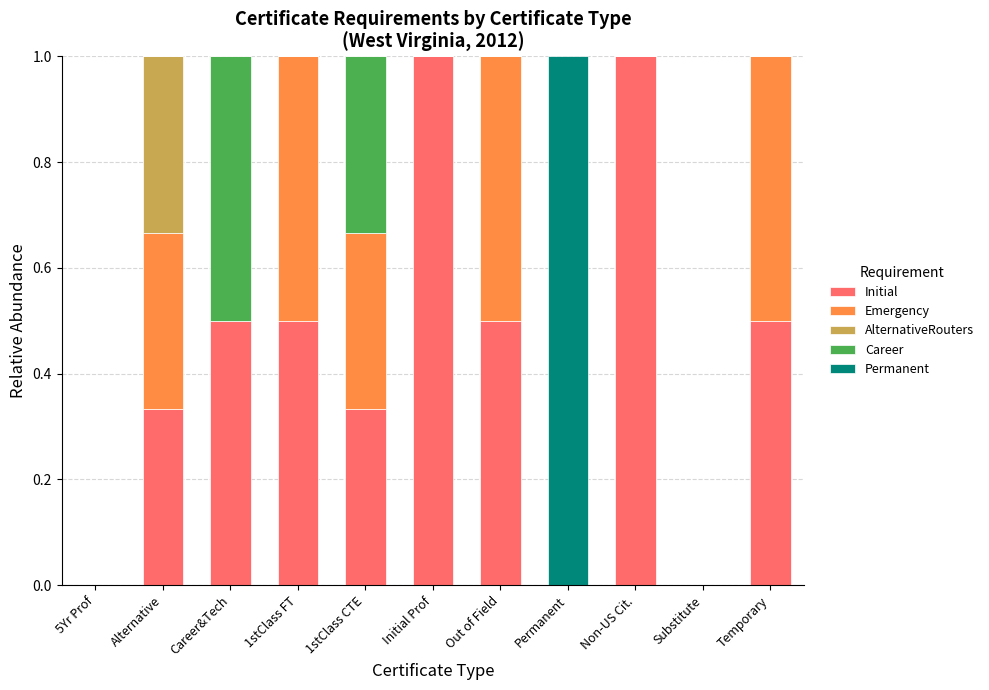

How many distinct data groups are displayed?

5